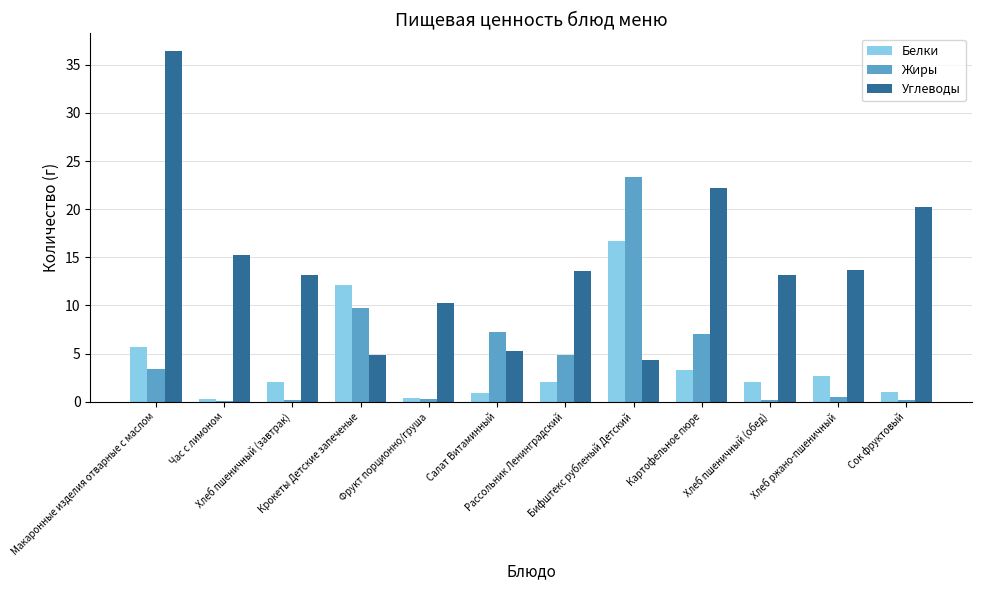

What is the sum of all Жиры values?

57.1